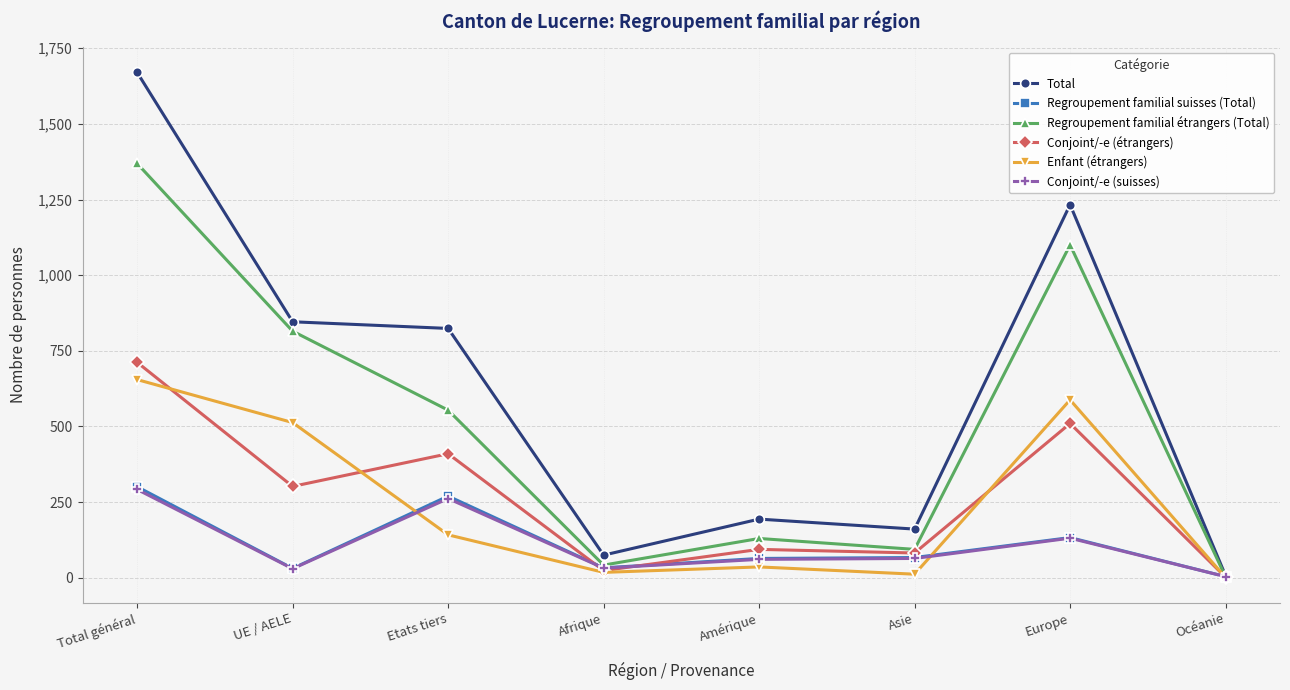

Between Total général and Afrique, which series saw the biggest shift?

Total